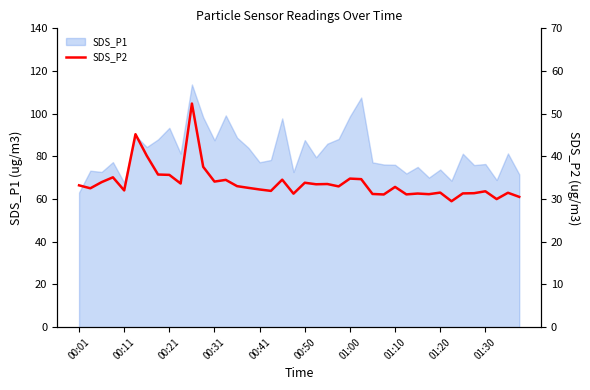

What is the lowest value of the SDS_P1 series?

63.1